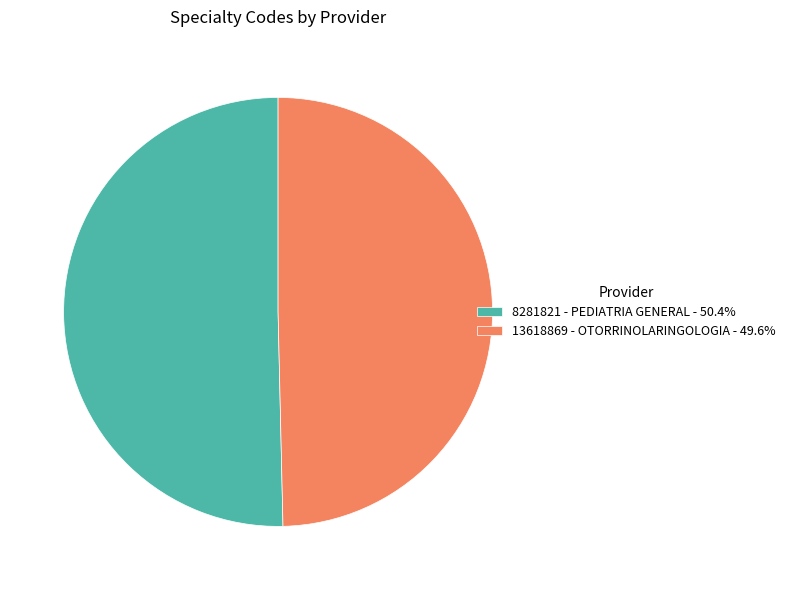

Combined, do 8281821 - PEDIATRIA GENERAL - 50.4% and 13618869 - OTORRINOLARINGOLOGIA - 49.6% account for over 50%?

Yes